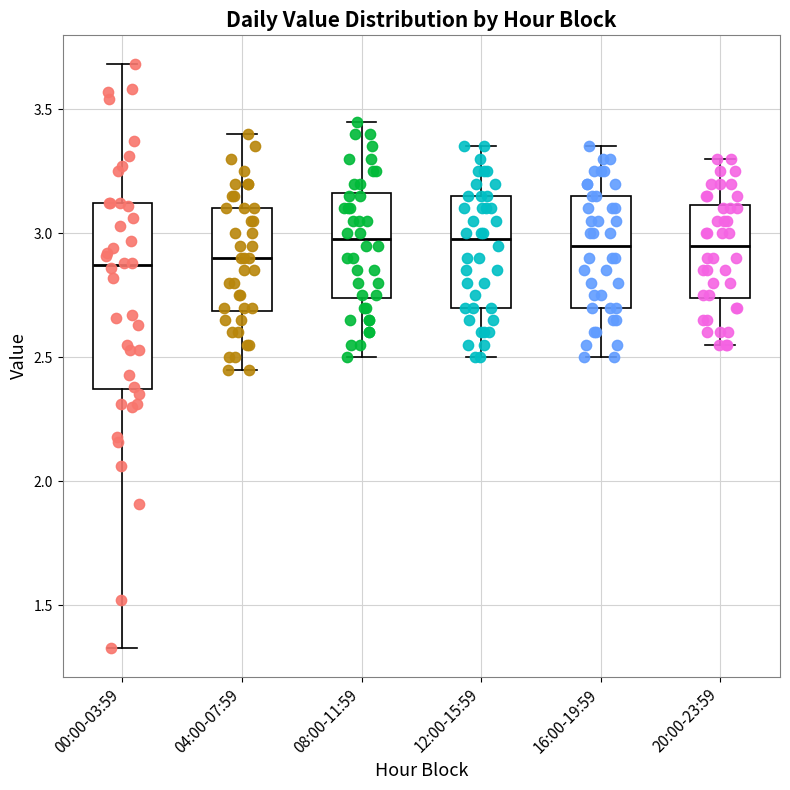

Comparing the boxes themselves (not the whiskers), which one is the tallest?

00:00-03:59